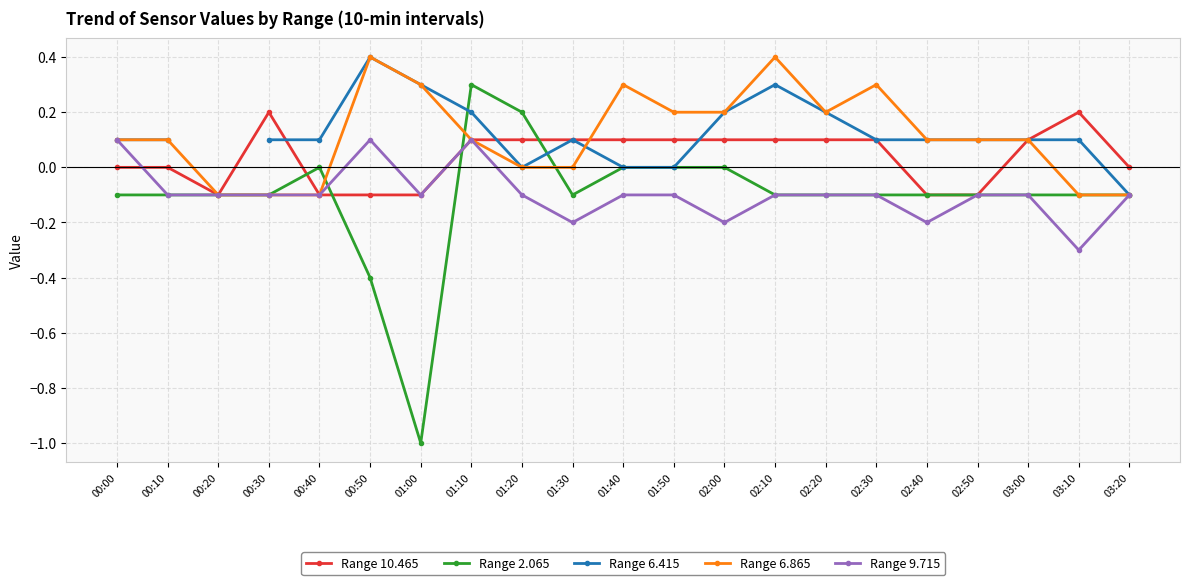

What is the difference between the second highest and second lowest values in the Range 9.715 series?

0.3